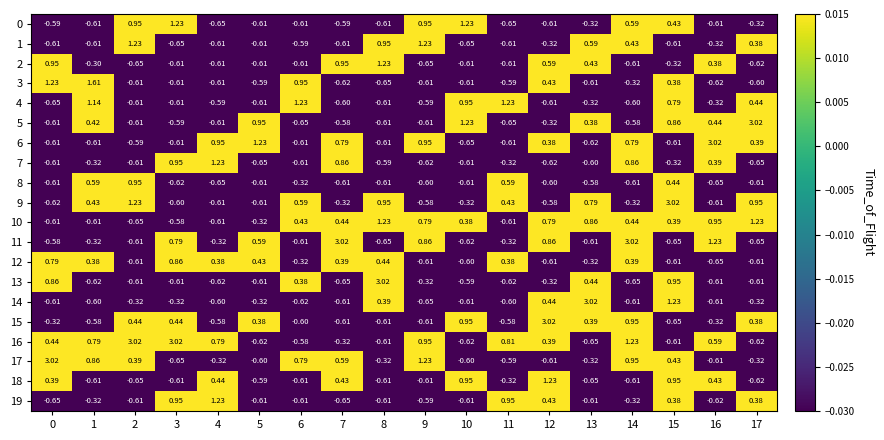

Between 16 and 1, which is larger?

16